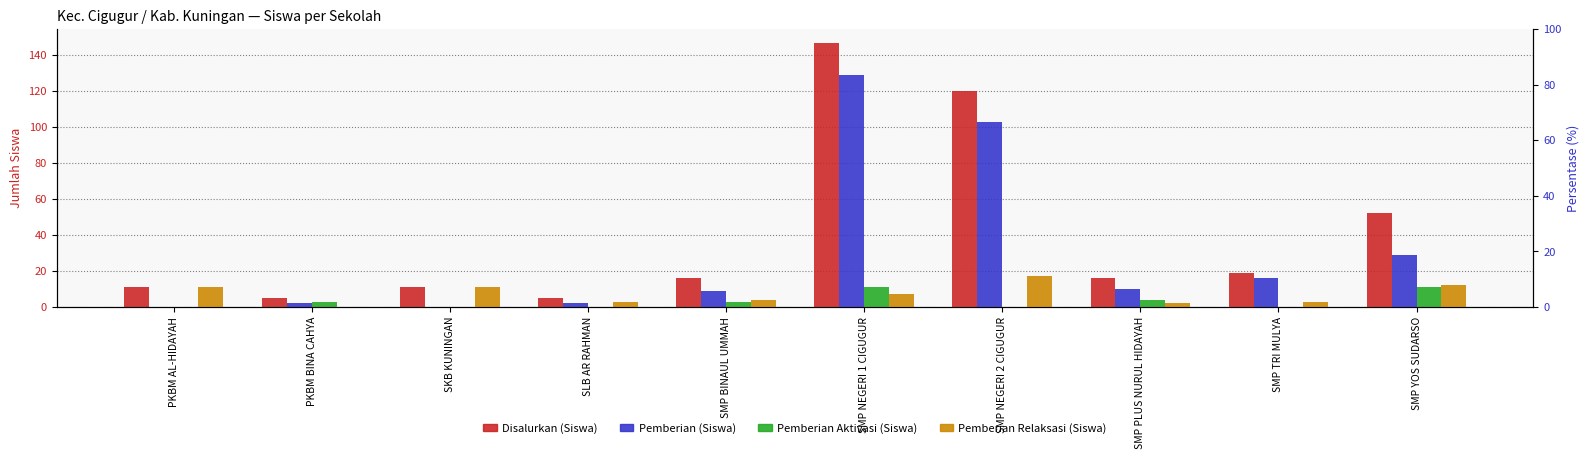

How many distinct data groups are displayed?

4